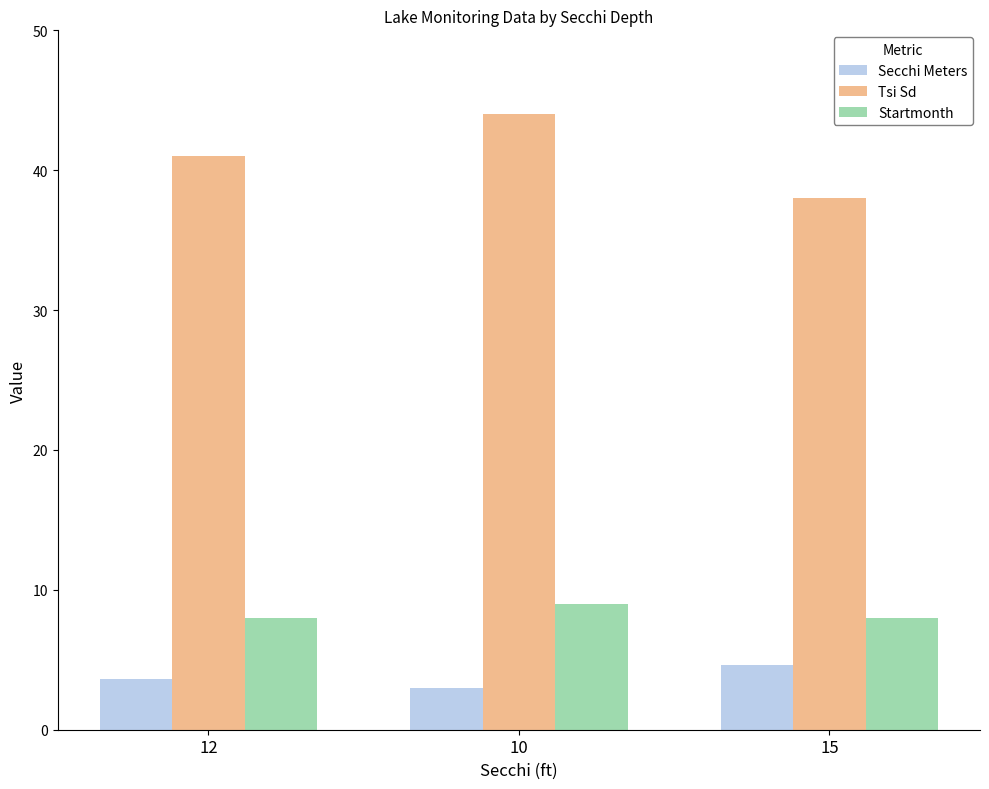

The value of Tsi Sd at 12 is 68.9. True or false?

False